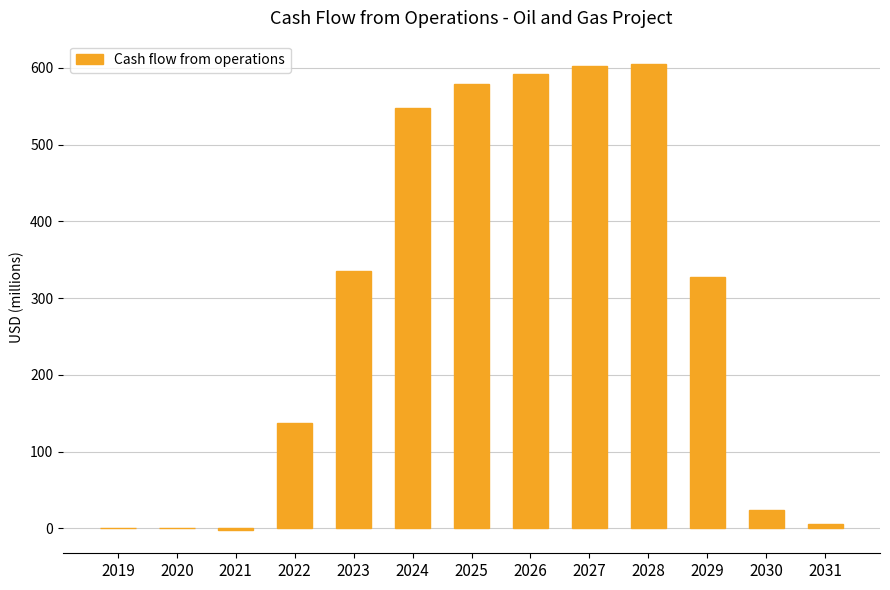

What is the maximum value shown in the chart?

605.2